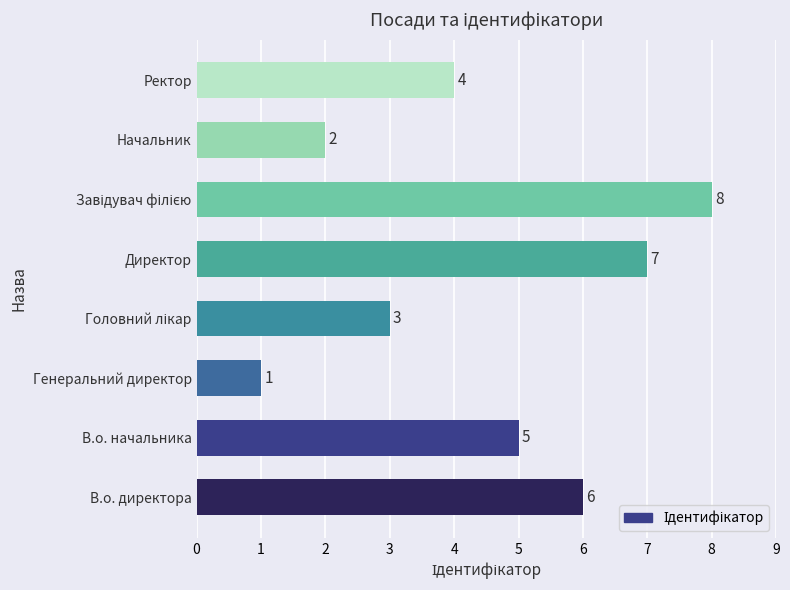

True or false: the data shows 6 at В.о. директора.

True